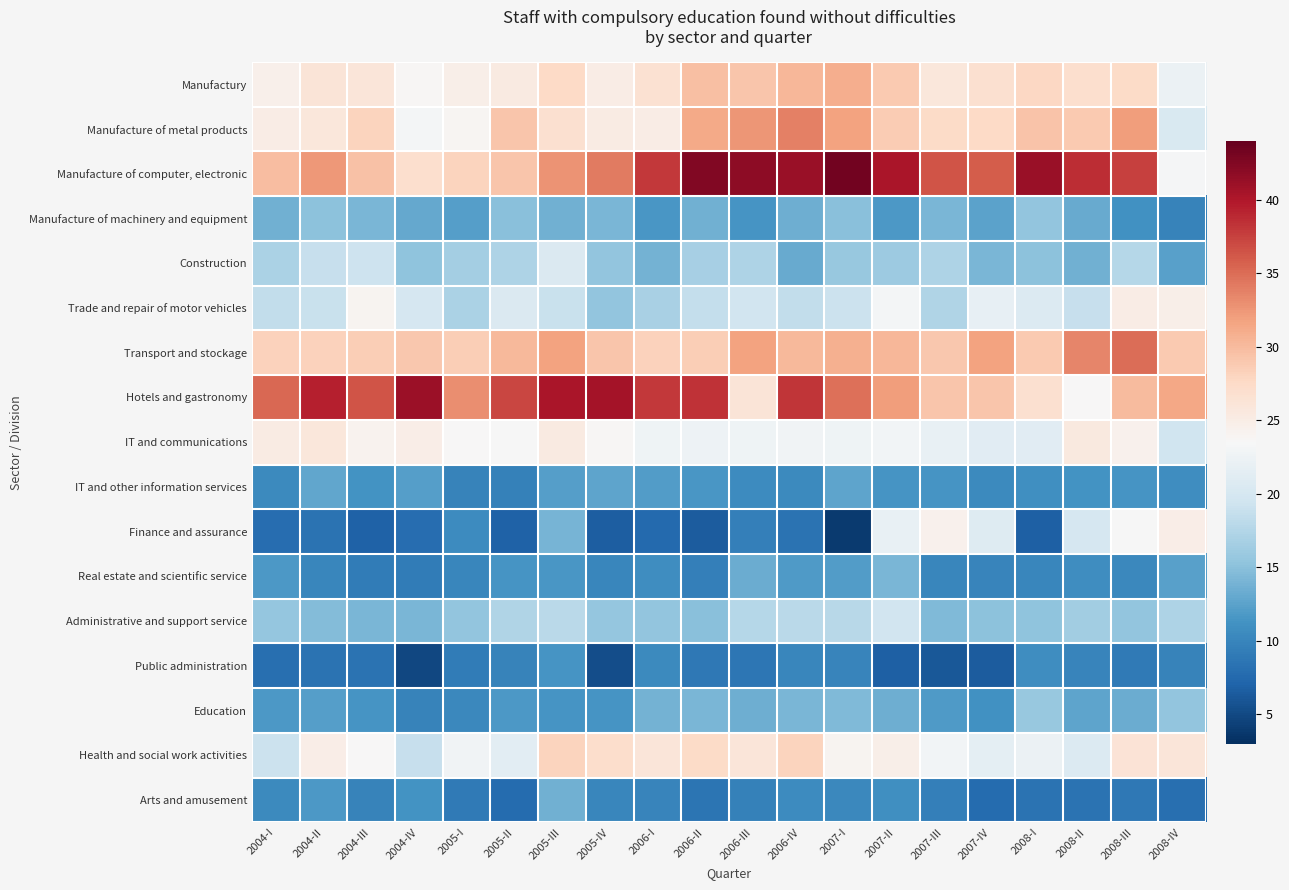

Which series has the largest range (max minus min)?

Finance and assurance